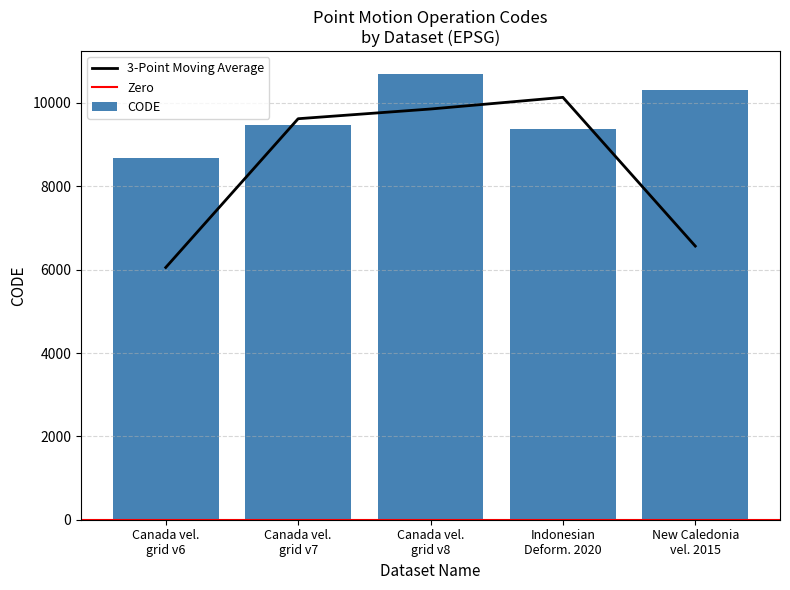

List the labels in order of value, smallest first.

Canada vel. grid v6, Indonesian Deform. 2020, Canada vel. grid v7, New Caledonia vel. 2015, Canada vel. grid v8